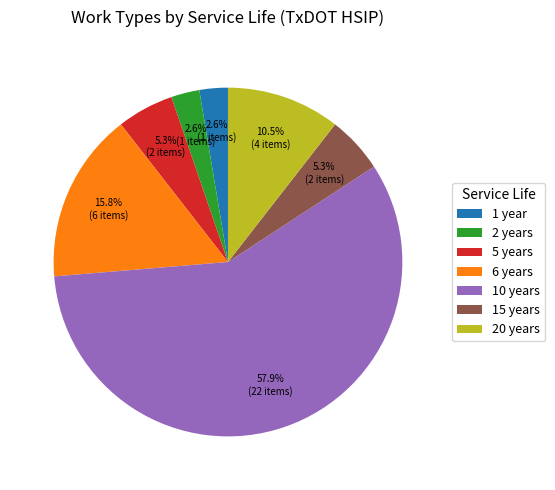

To the nearest percent, what is the difference between the largest and smallest slice percentages?

55%